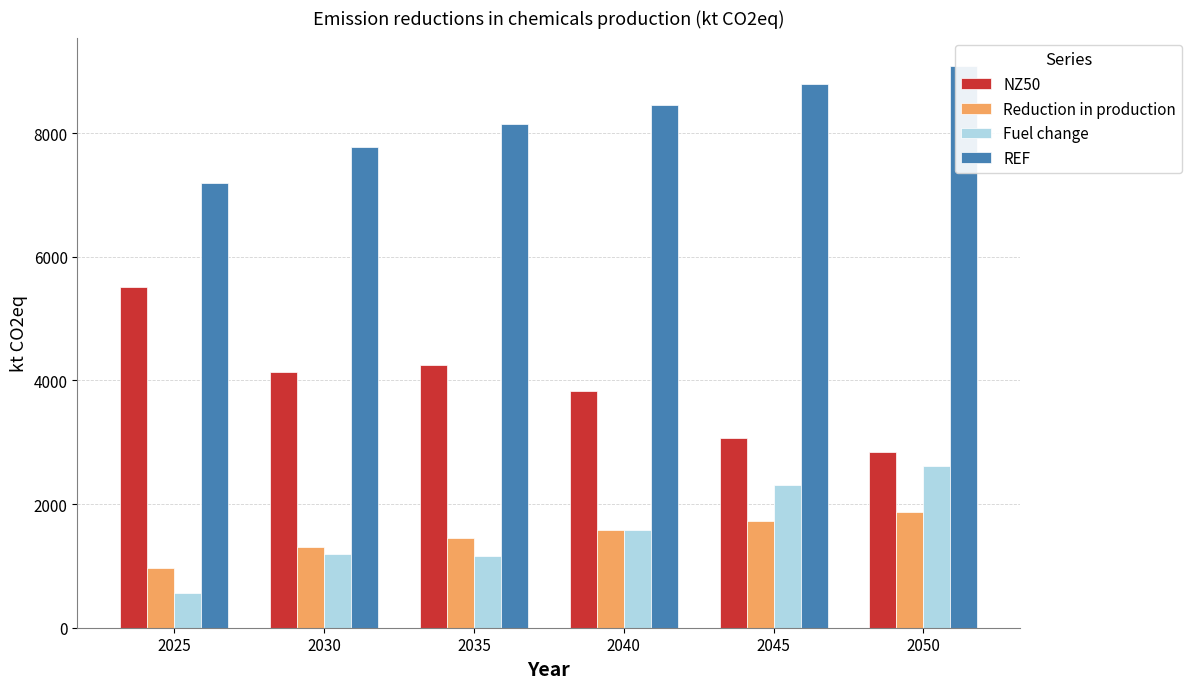

Which label corresponds to the smallest value in the chart?

2025